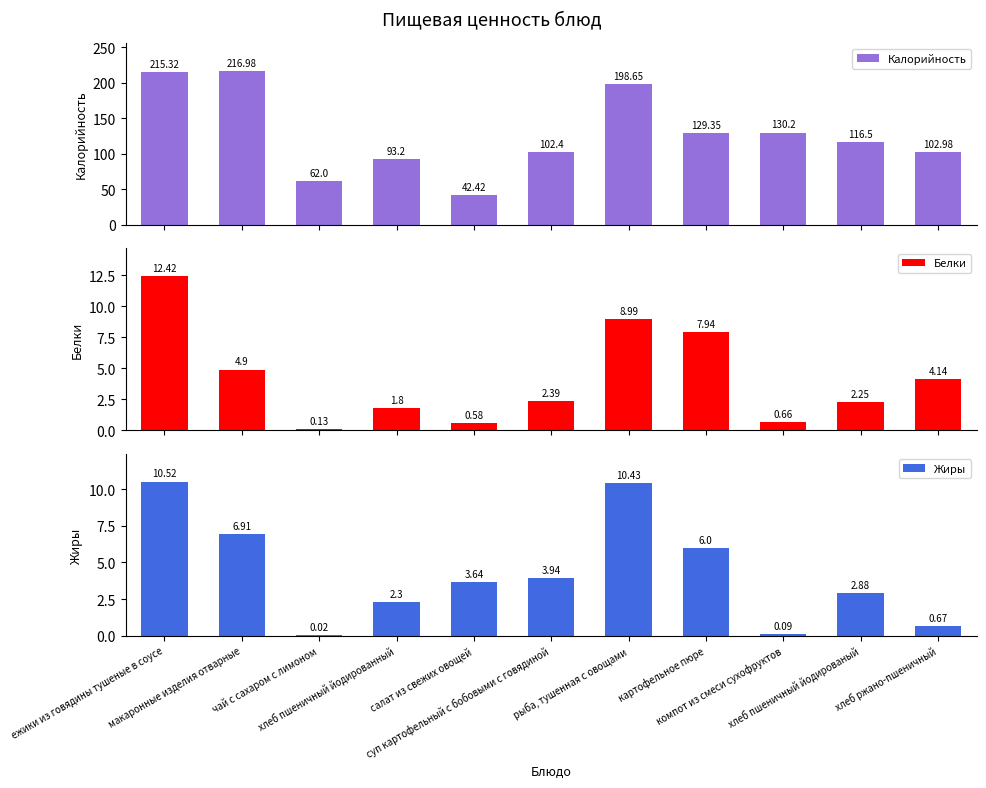

Is the value of Белки at чай с сахаром с лимоном greater than the value of Калорийность at картофельное пюре?

No